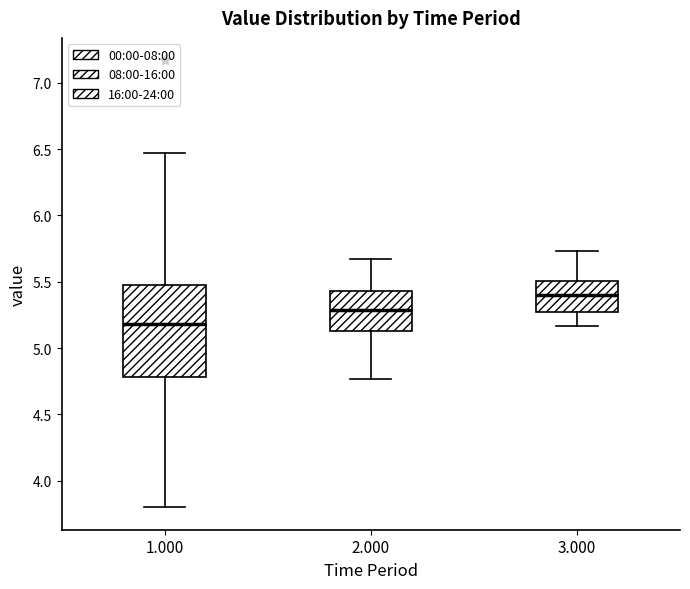

Reading left to right, read every box against the y-axis: the position of its median line, the range the box covers, and the ends of its whiskers. The values are not printed on the chart, so give them approximately, as read against the axis.

1.000: median 5.20, box 4.80 to 5.50, whiskers 3.80 to 6.45
2.000: median 5.30, box 5.15 to 5.45, whiskers 4.75 to 5.65
3.000: median 5.40, box 5.25 to 5.50, whiskers 5.15 to 5.75